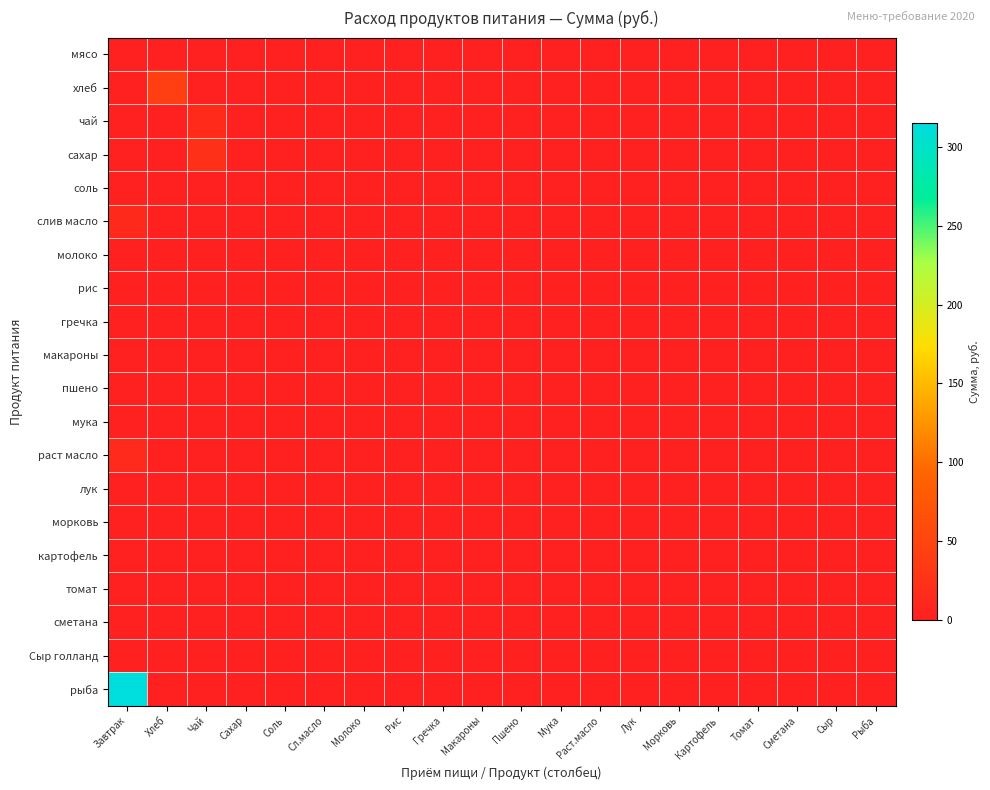

At how many categories does at least one series exceed 213?

1